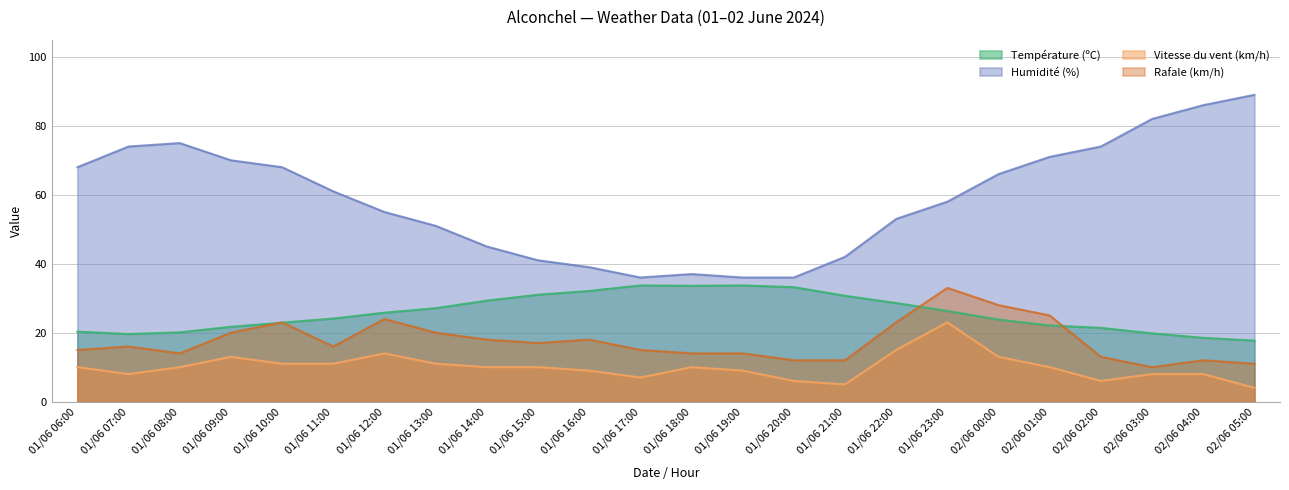

How many lines are shown in the chart?

4